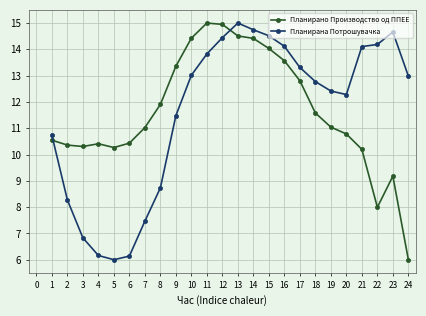

What is the difference between the second highest and second lowest values in the Планирано Производство од ППЕЕ series?

7.0